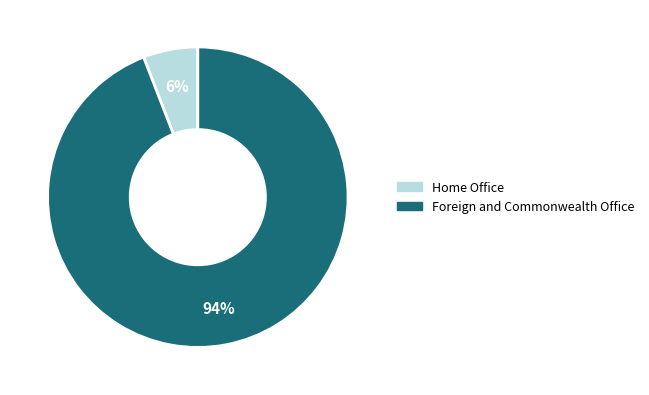

Rank the categories by value from lowest to highest.

Home Office, Foreign and Commonwealth Office